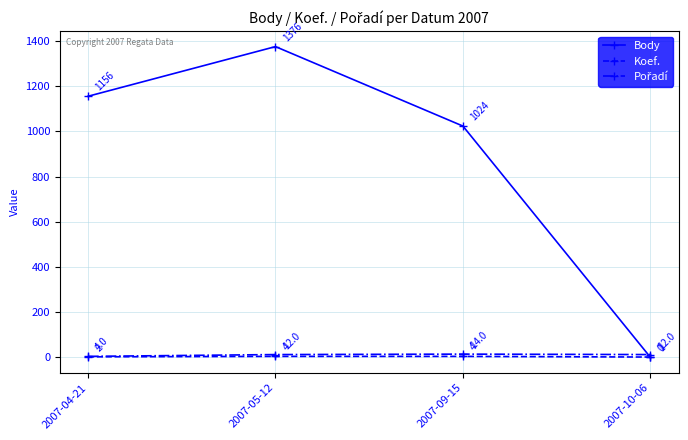

Which category has the lowest value across all series?

2007-10-06